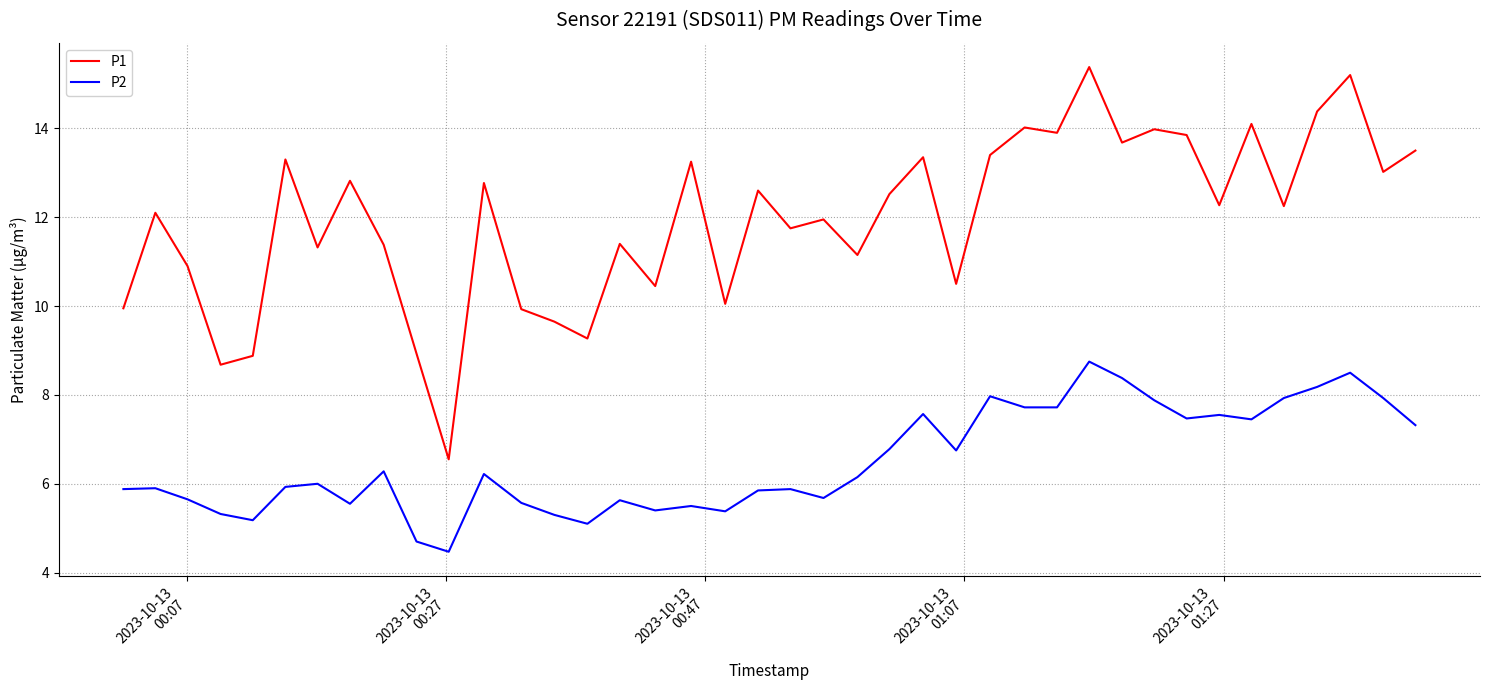

What is the difference between the maximum and minimum values in the P2 series?

4.3